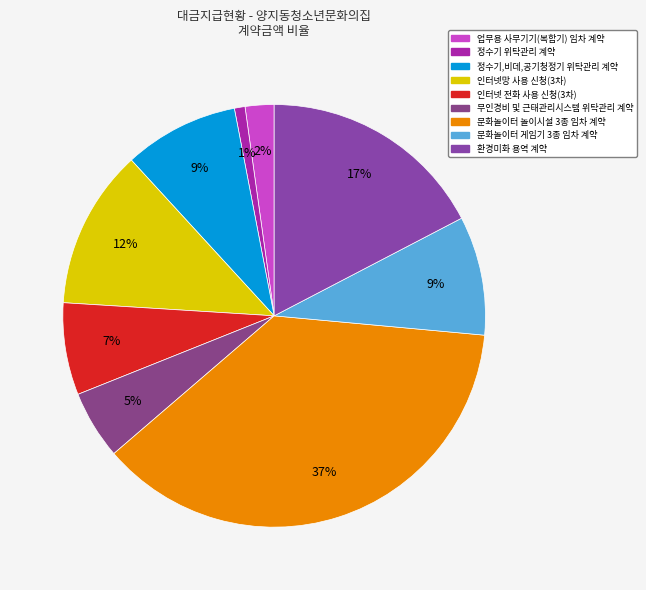

To the nearest percent, what is the difference between the 환경미화 용역 계약 and 인터넷망 사용 신청(3차) slice percentages?

5%